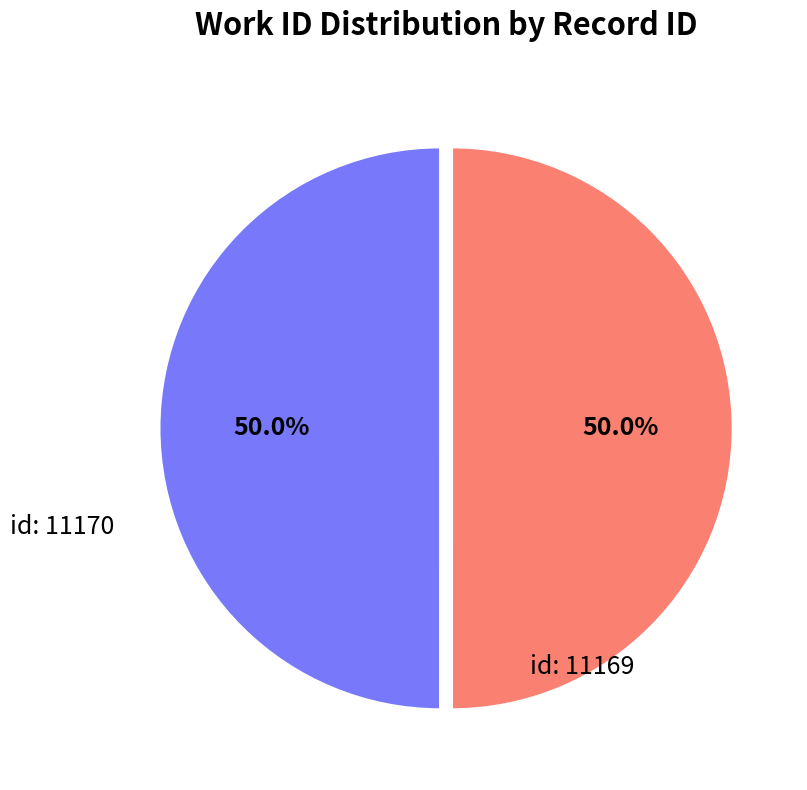

Which category has the biggest portion of the pie?

11170